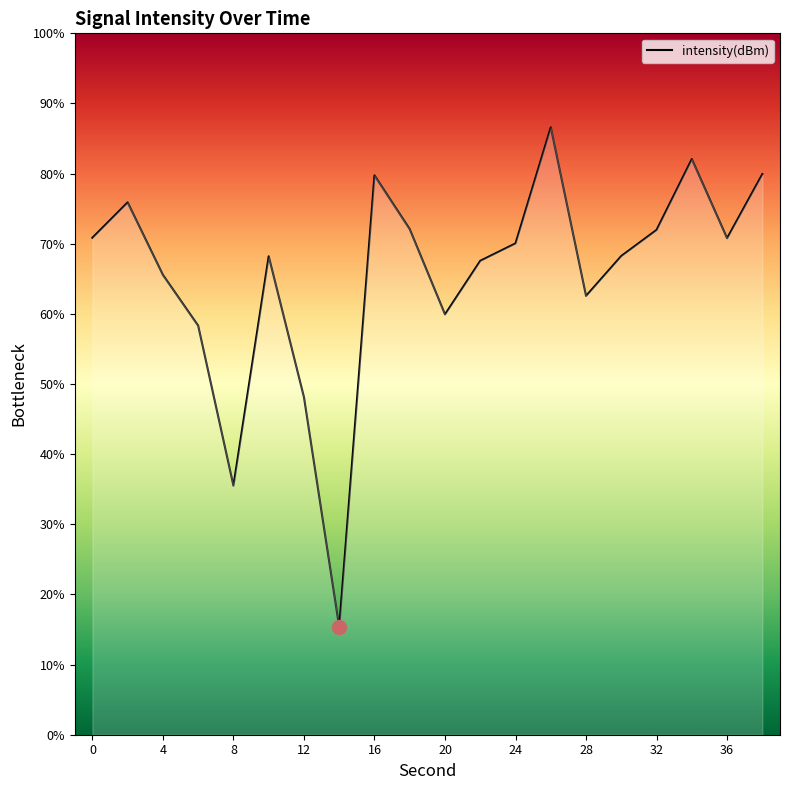

Reading left to right, extract all data points from this chart.

70.9	75.9	65.6	58.3	35.5	68.2	48.1	15.3	79.7	72.1	59.9	67.6	70.0	86.6	62.6	68.3	72.0	82.1	70.8	79.9